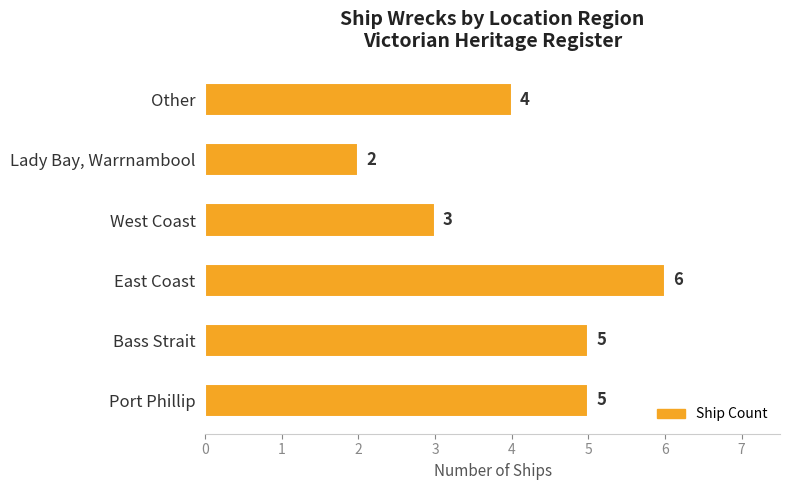

How many values are below 5?

3